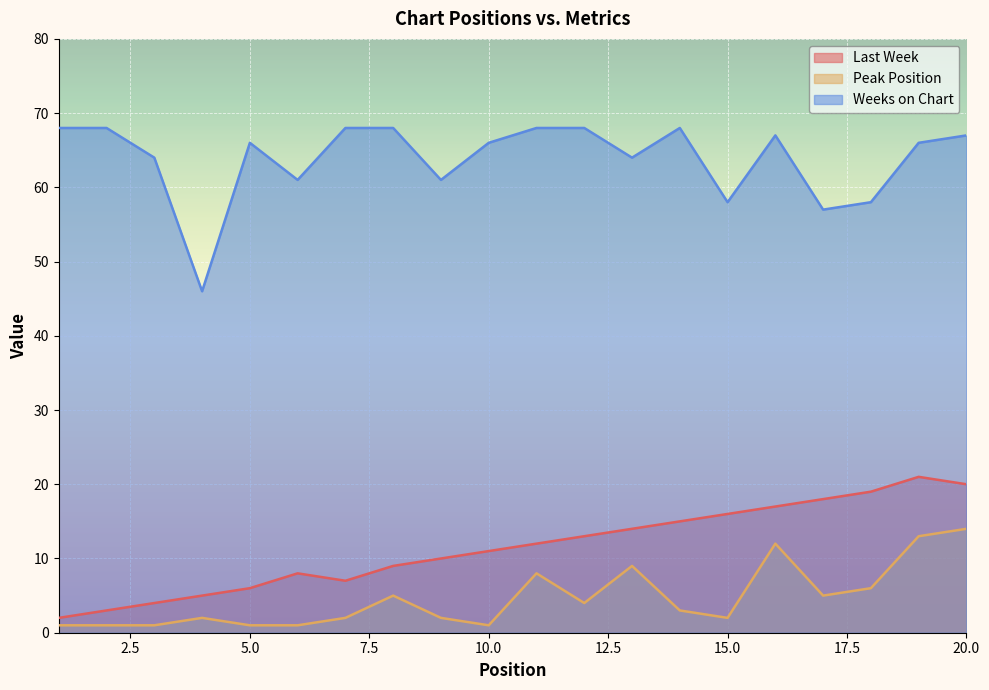

List the series in order of their peak value, highest first.

Weeks on Chart, Last Week, Peak Position